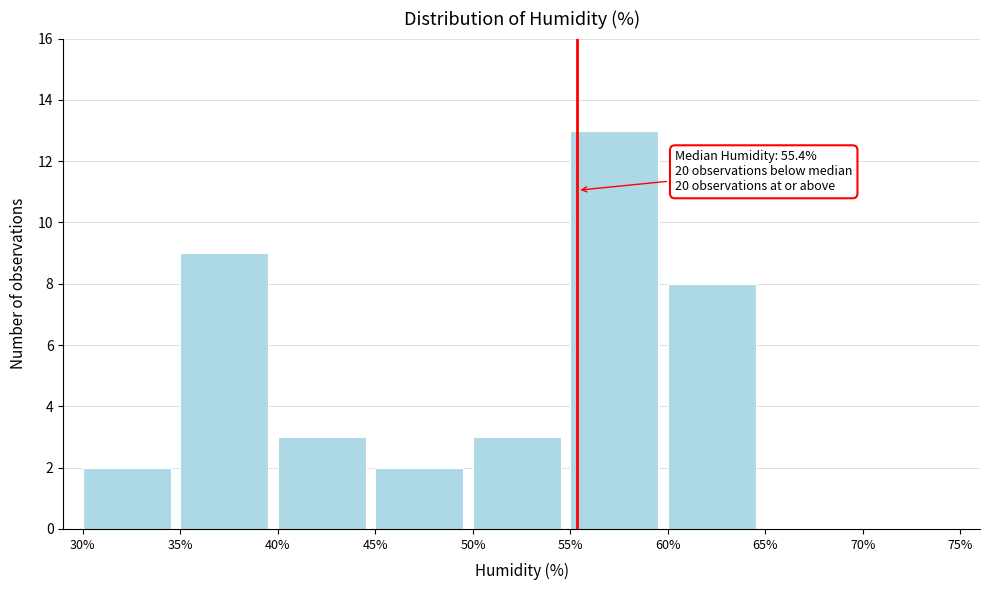

Over which range of the x-axis is the bar tallest?

55% to 60%